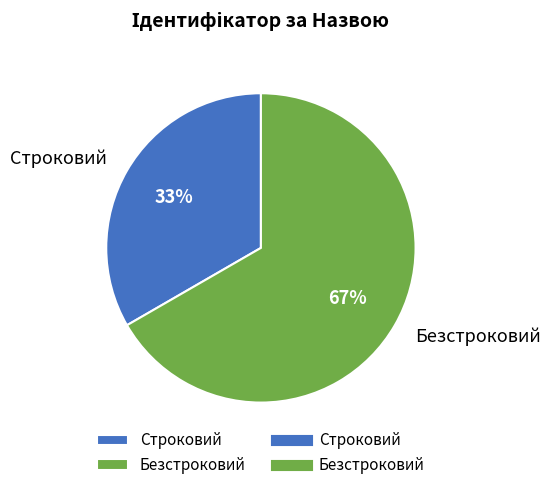

To the nearest percent, what portion does Строковий represent?

33%